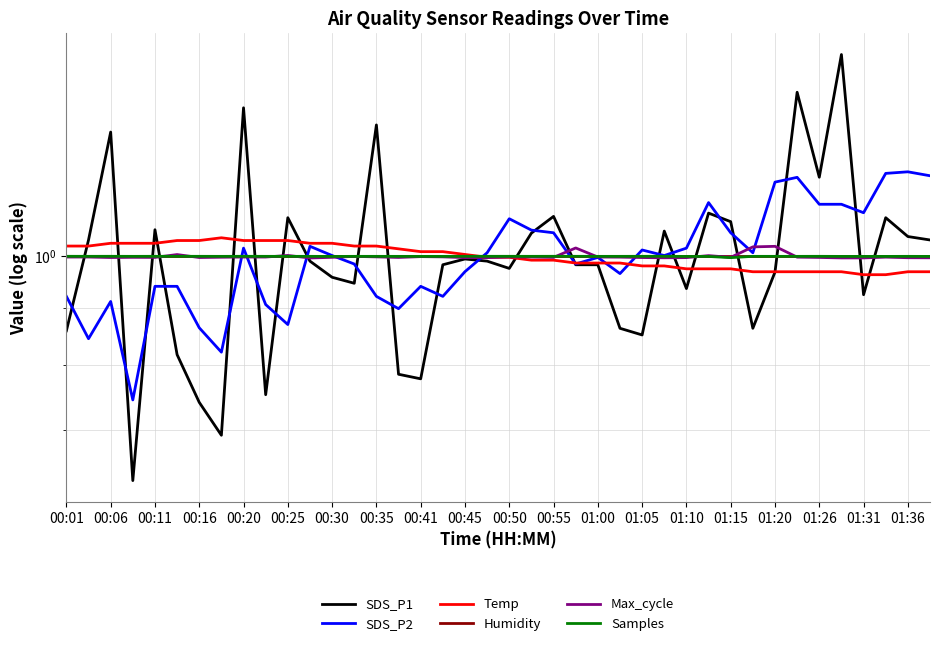

What are all the series names shown in the legend?

SDS_P1, SDS_P2, Temp, Humidity, Max_cycle, Samples